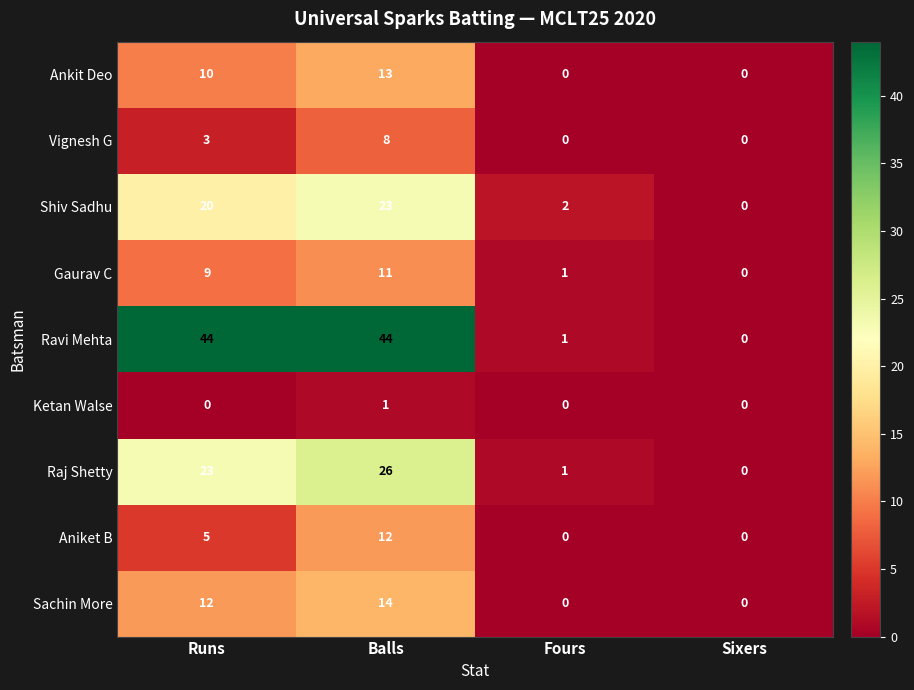

Which series changed the most between Runs and Balls?

Aniket B